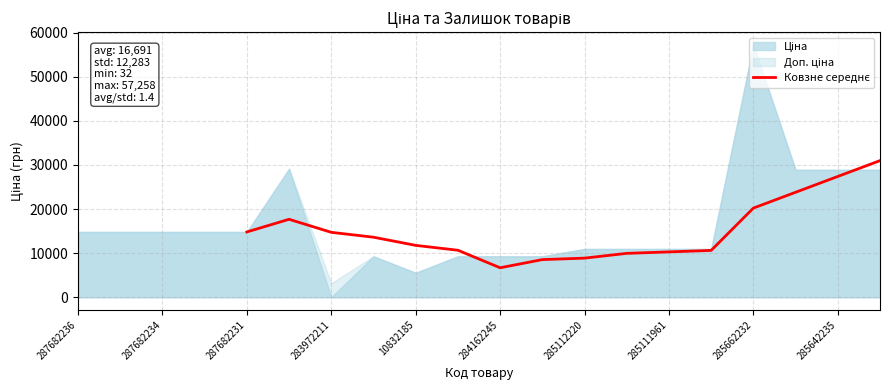

True or false: there are more than 2 points higher than both neighbors.

False